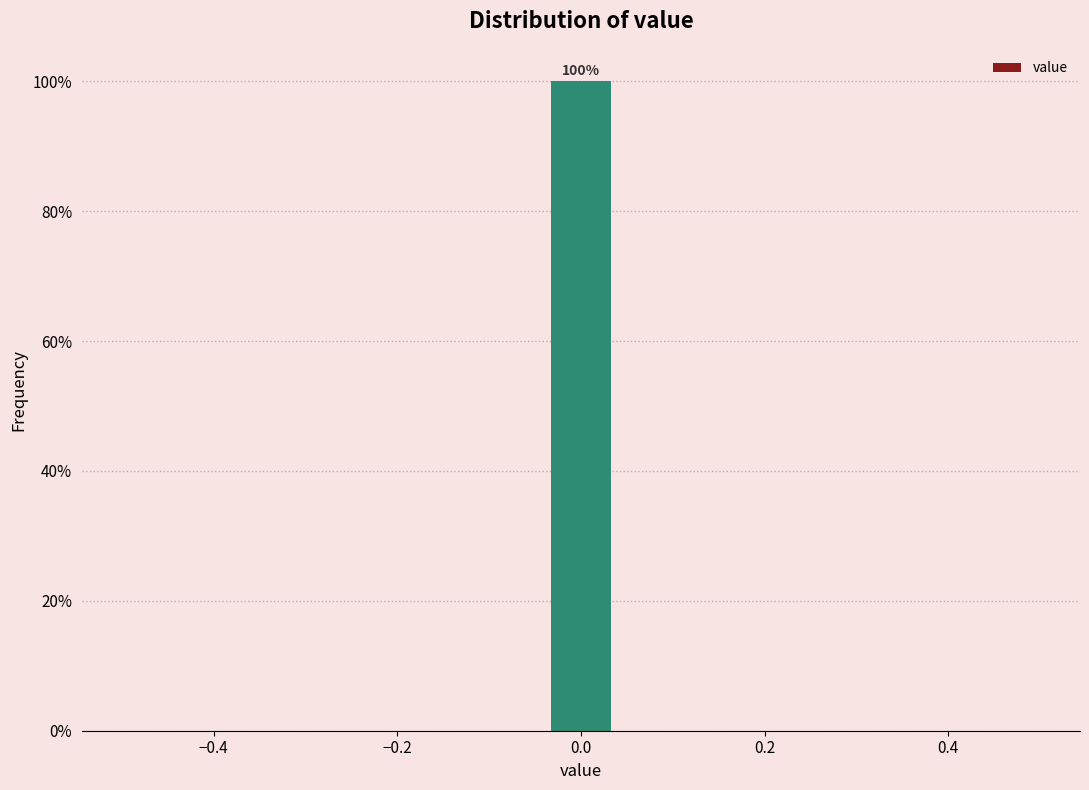

Read against the x-axis, roughly where is the centre of the tallest bar?

0.00